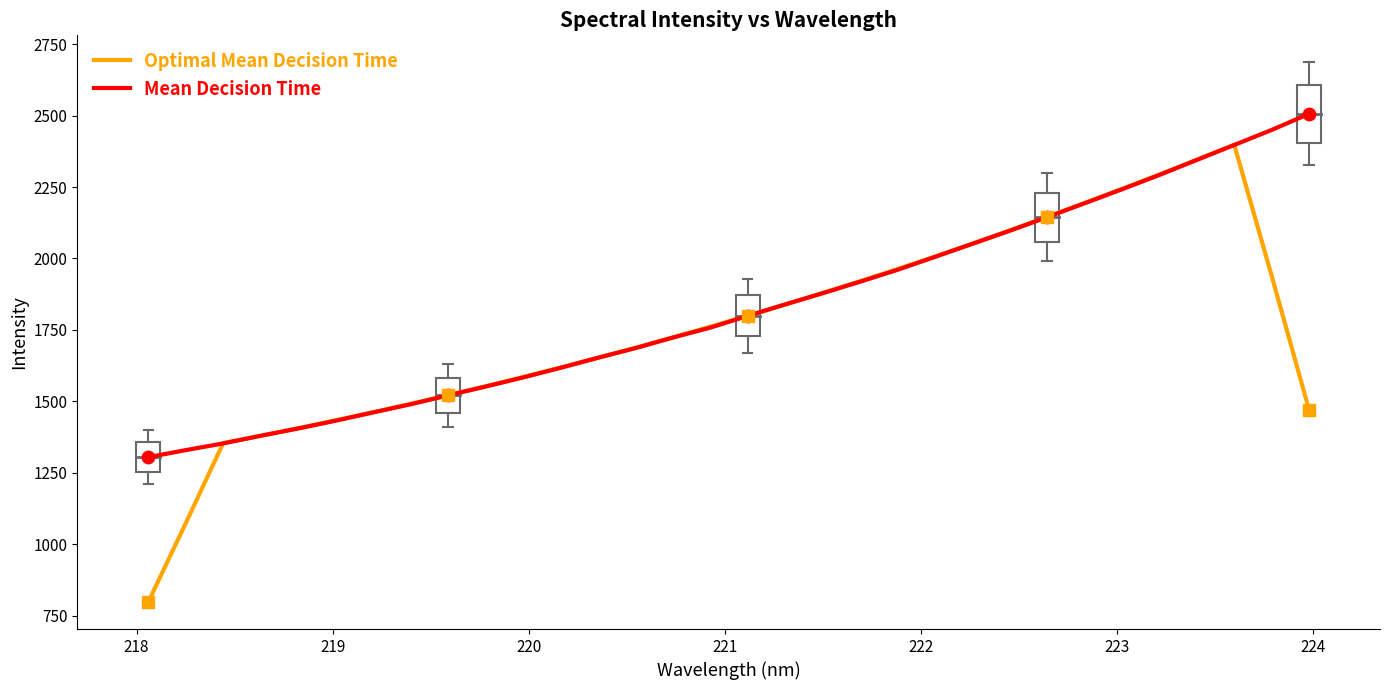

Rank the series by their maximum value, from lowest to highest.

Optimal Mean Decision Time, Mean Decision Time